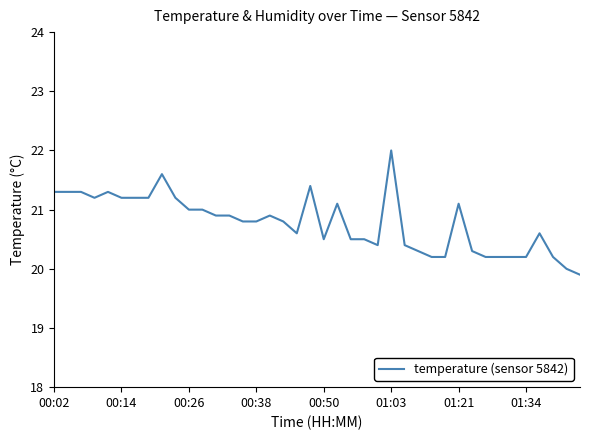

What is the smallest value displayed?

19.9